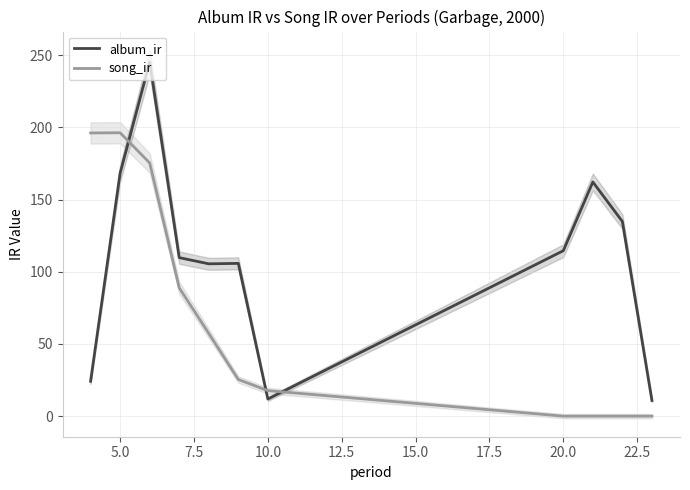

Reading left to right, transcribe all the data shown in this chart.

album_ir: 24.1	168.3	245.2	109.8	105.5	105.8	11.9	114.5	162.1	134.8	10.9
song_ir: 196.1	196.2	175.3	88.8	57.3	25.4	17.7	0.0	0.0	0.0	0.0